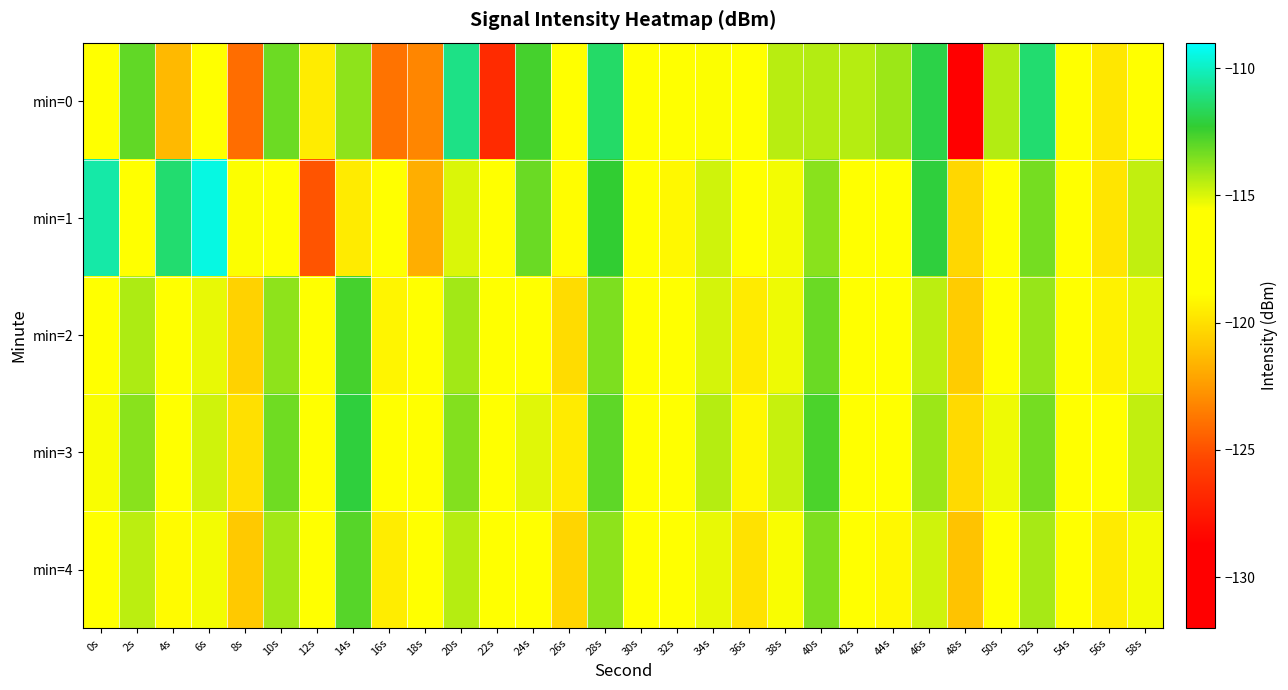

What is the greatest value displayed?

-109.5